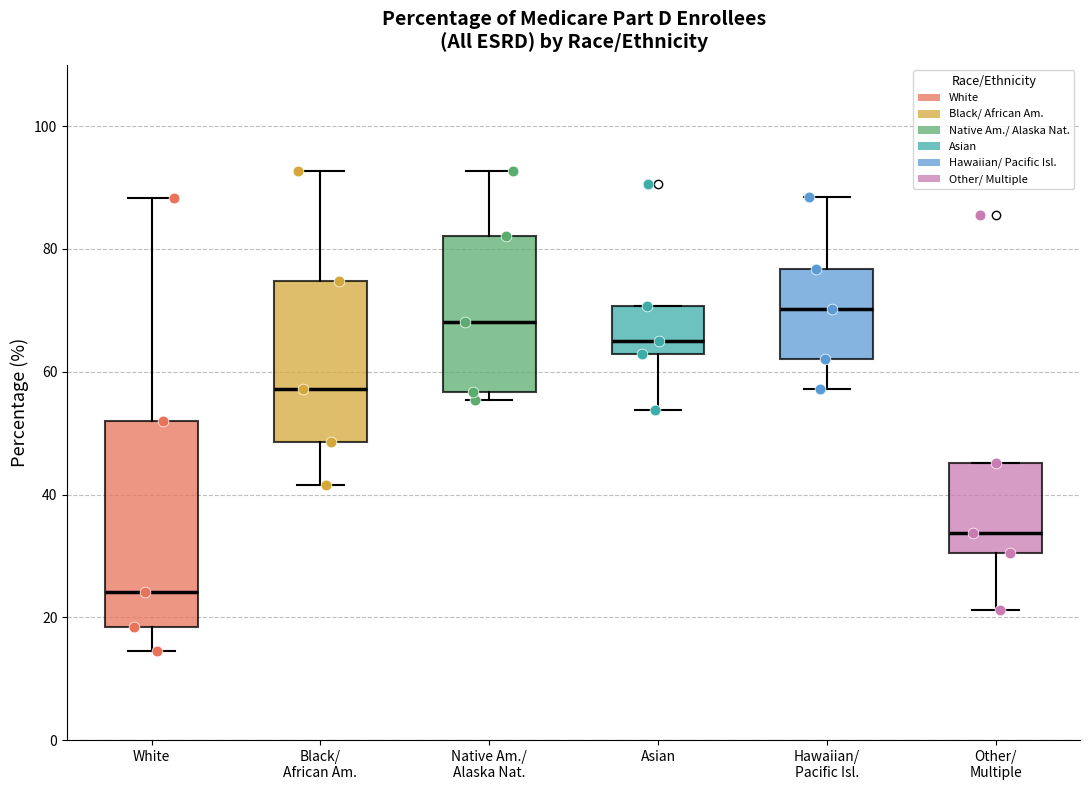

Which box is the tallest, from its lower edge to its upper edge?

White